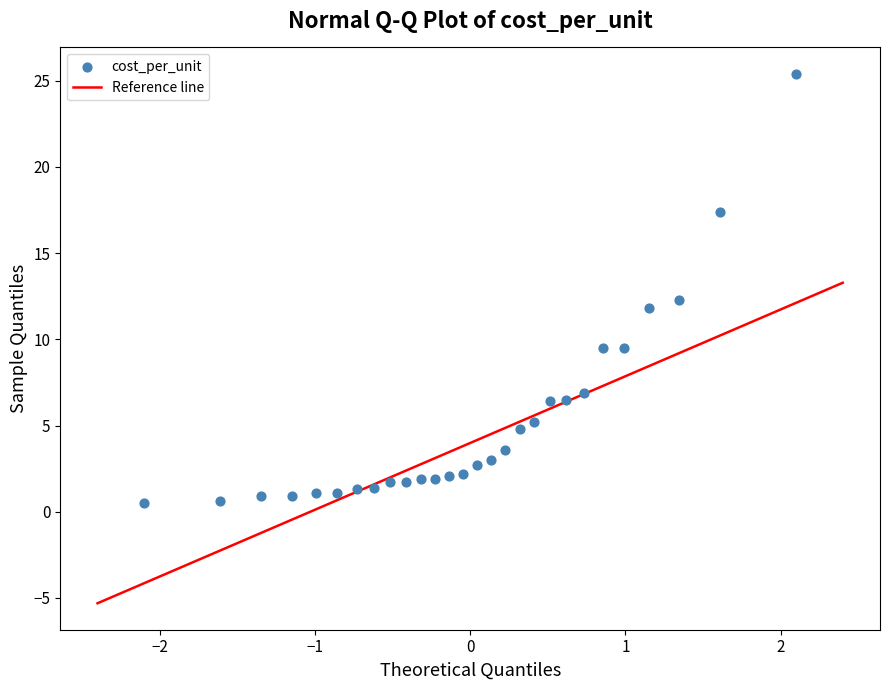

How many data points are displayed?

28